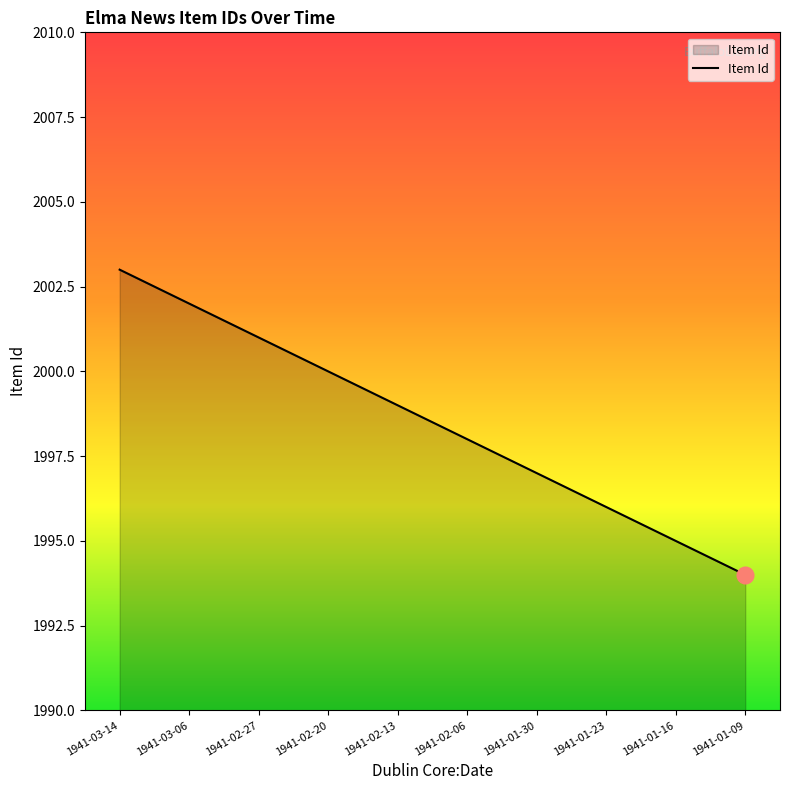

Reading left to right, what are all the values shown in this chart?

2003	2002	2001	2000	1999	1998	1997	1996	1995	1994